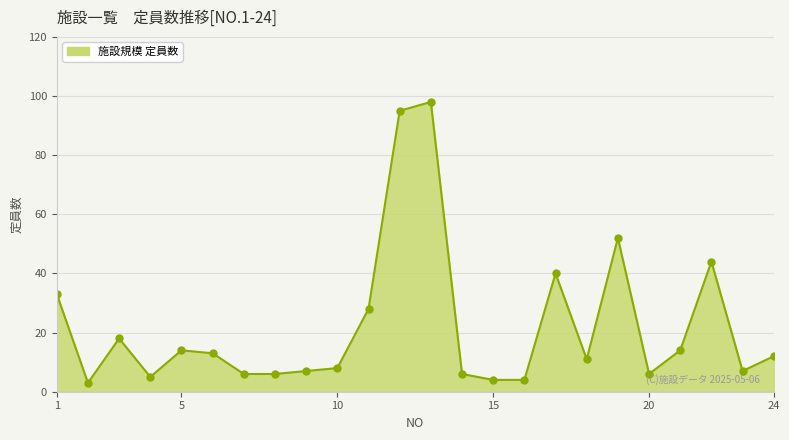

Does the chart have visible grid lines?

Yes